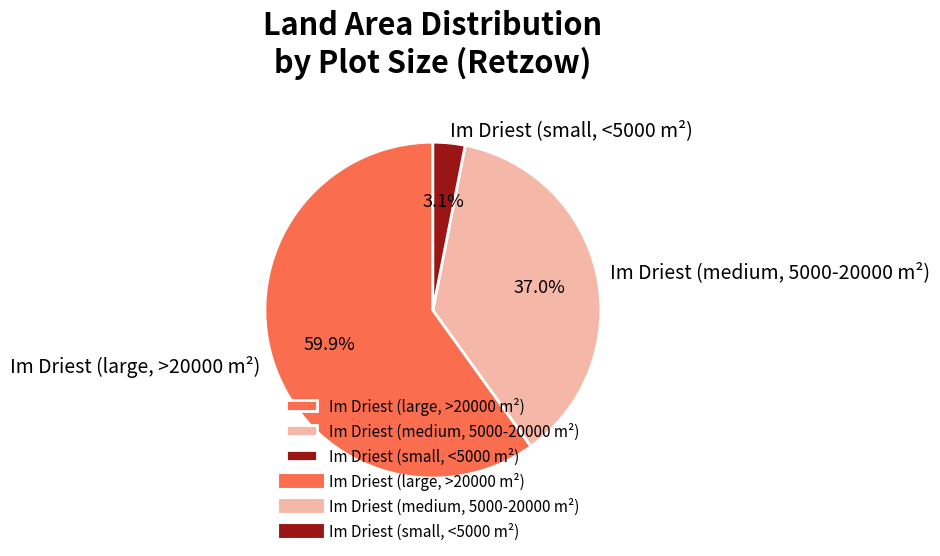

Combined, what portion of the pie is Im Driest (medium, 5000-20000 m²) and Im Driest (large, >20000 m²)?

96.9%